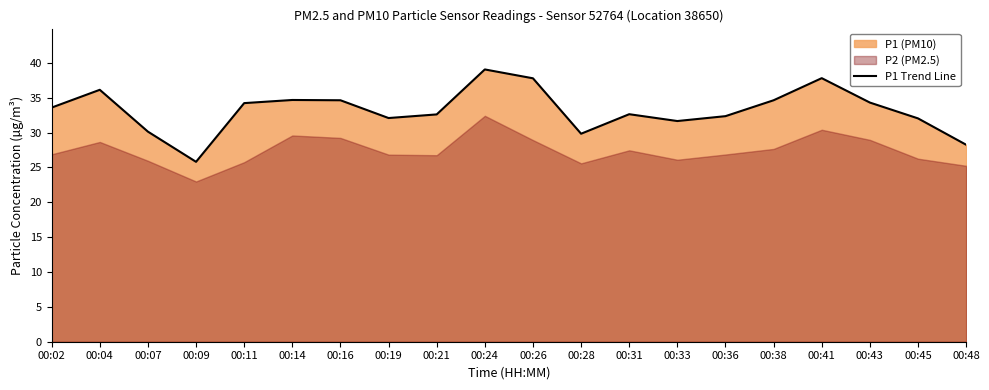

What is the change in value from 00:38 to 00:43?

-0.3